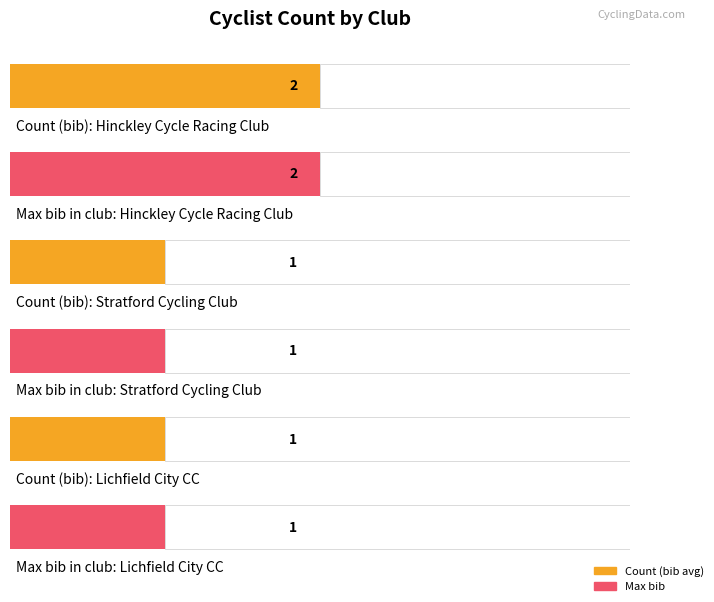

What is the sum of all Average utilization values?

4